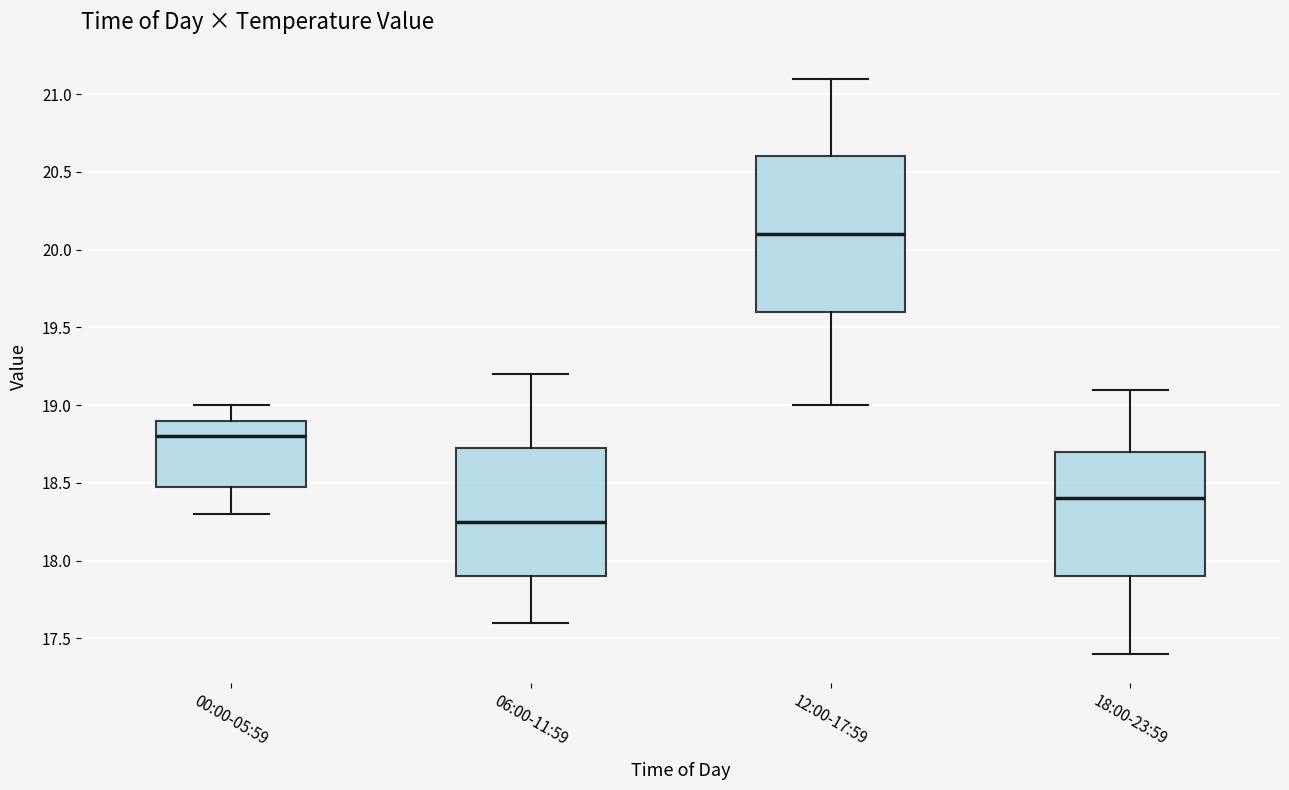

Reading left to right, transcribe this box plot: for each box, give where its median line is, the range the box spans, and where its two whiskers end, as read against the y-axis. The values are not printed on the chart, so give them approximately, as read against the axis.

00:00-05:59: median 18.80, box 18.50 to 18.90, whiskers 18.30 to 19.00
06:00-11:59: median 18.25, box 17.90 to 18.75, whiskers 17.60 to 19.20
12:00-17:59: median 20.10, box 19.60 to 20.60, whiskers 19.00 to 21.10
18:00-23:59: median 18.40, box 17.90 to 18.70, whiskers 17.40 to 19.10